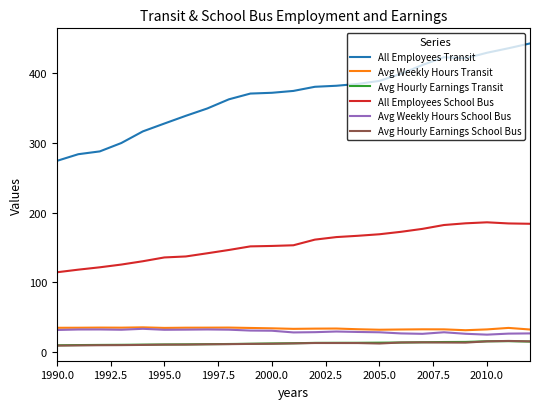

Which series has the largest range (max minus min)?

All Employees Transit